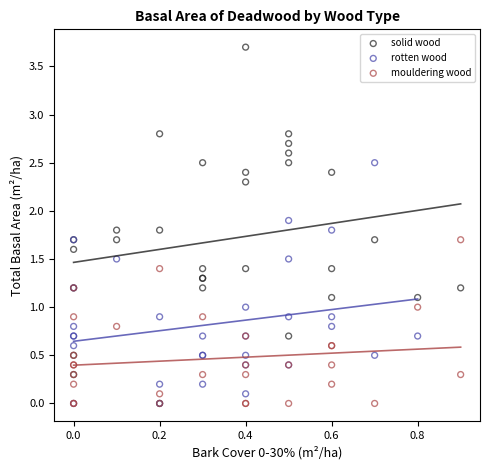

Which series reaches the maximum Y coordinate?

solid wood